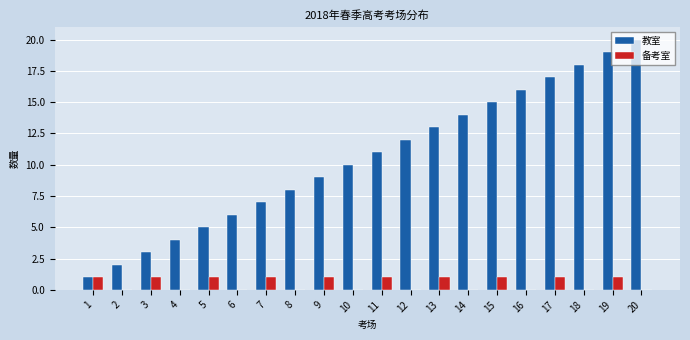

Which category has the highest value across all series?

20